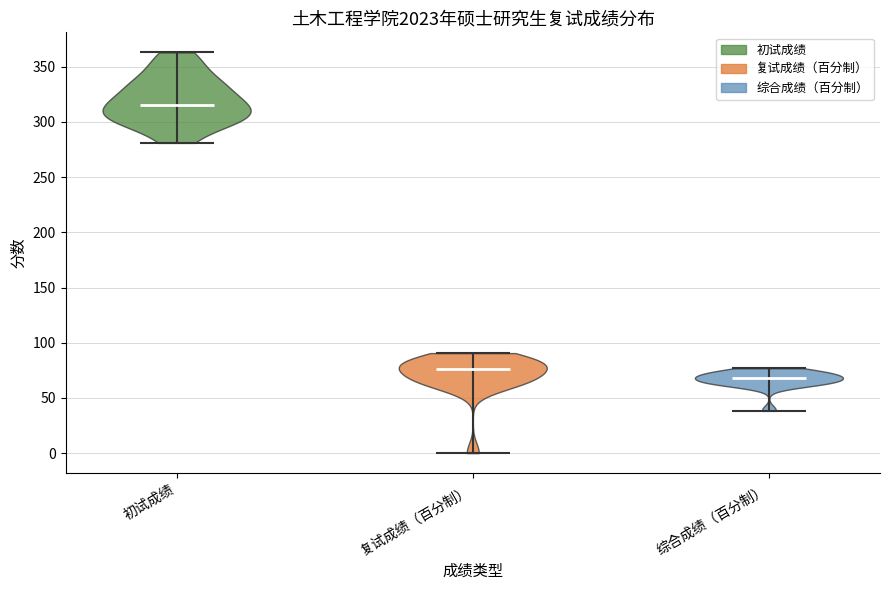

Reading left to right, read every violin against the y-axis: where its median line is, and the lowest and highest points it reaches. The values are not printed on the chart, so give them approximately, as read against the axis.

初试成绩: median line 315, lowest point 280, highest point 365
复试成绩（百分制）: median line 75, lowest point 0, highest point 90
综合成绩（百分制）: median line 70, lowest point 40, highest point 75